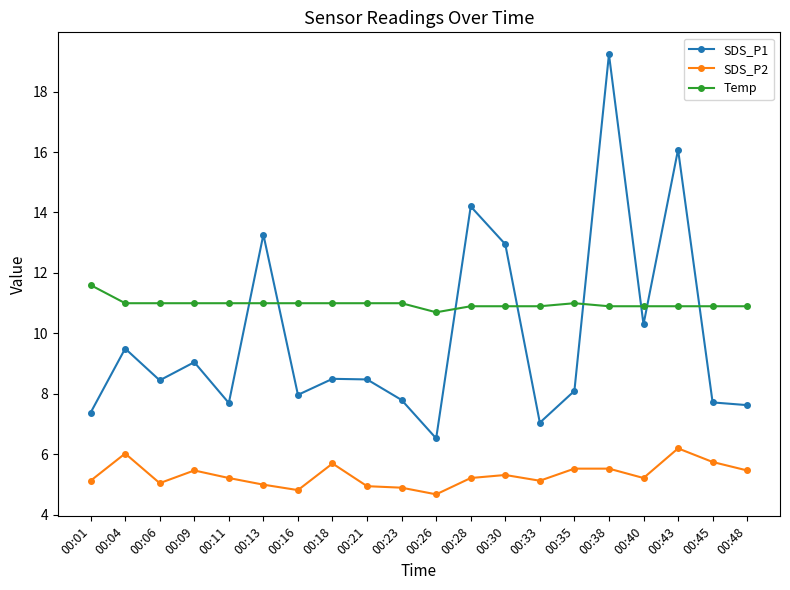

Read the Temp value at 00:28.

10.9